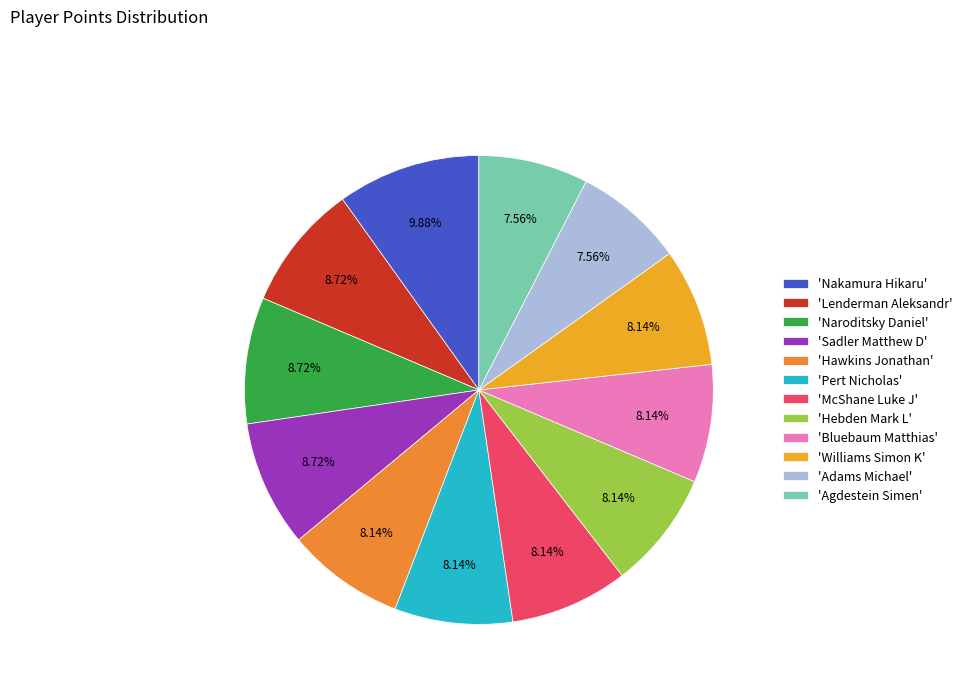

Does any single category account for the majority?

No